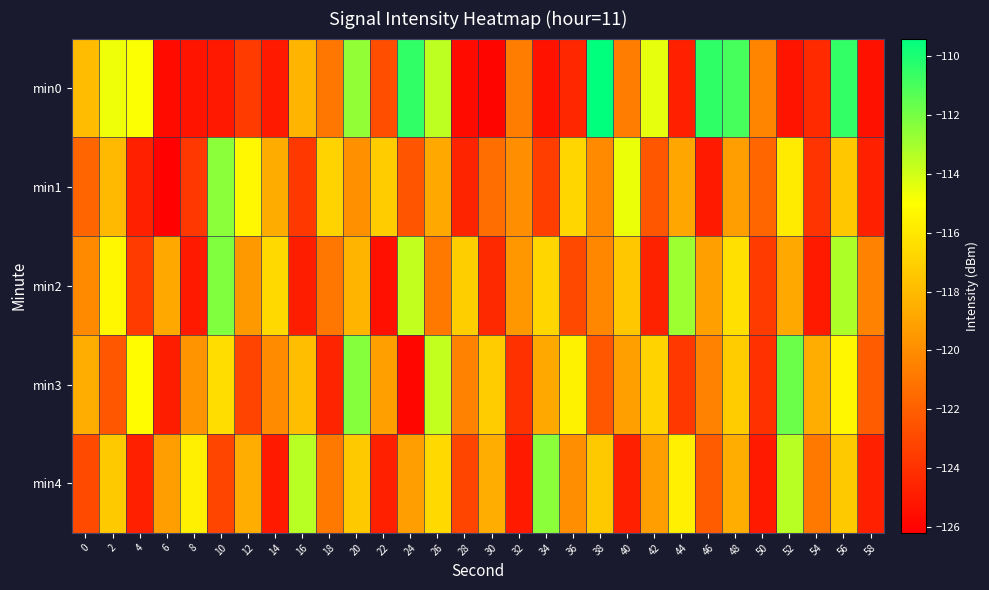

Which label corresponds to the largest value in the chart?

38